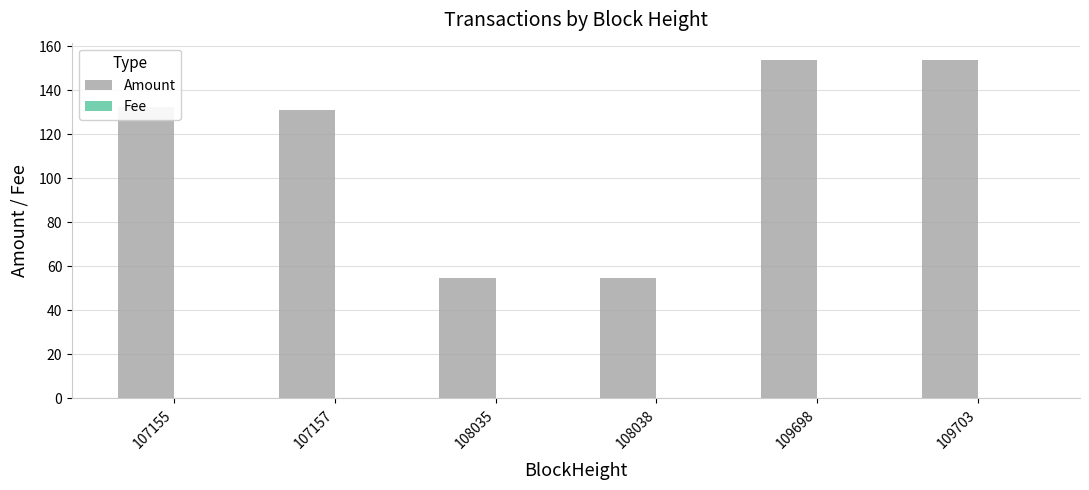

True or false: Amount has a value of 209.8 at 109703.

False